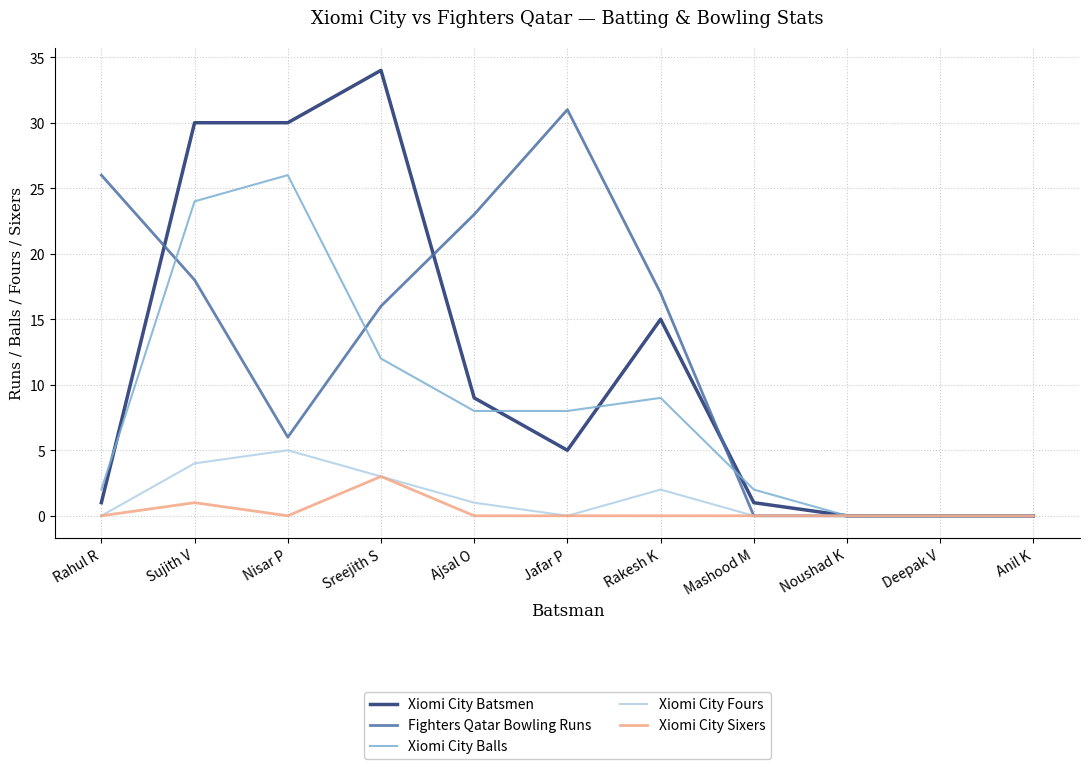

Does the chart have visible grid lines?

Yes